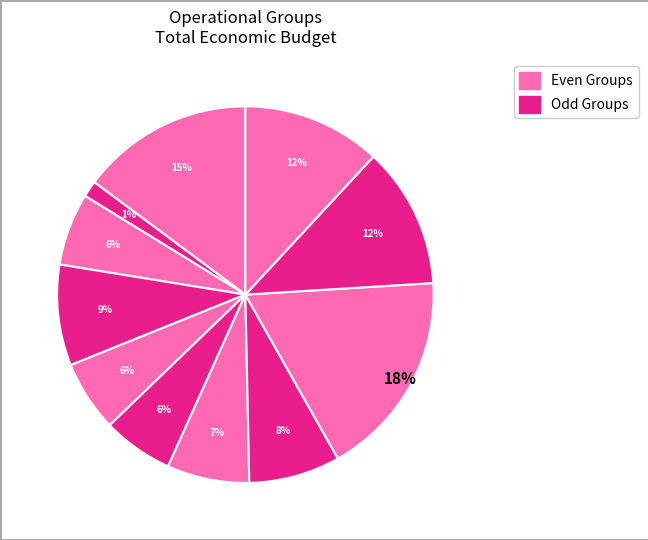

How many segments does this pie chart have?

11